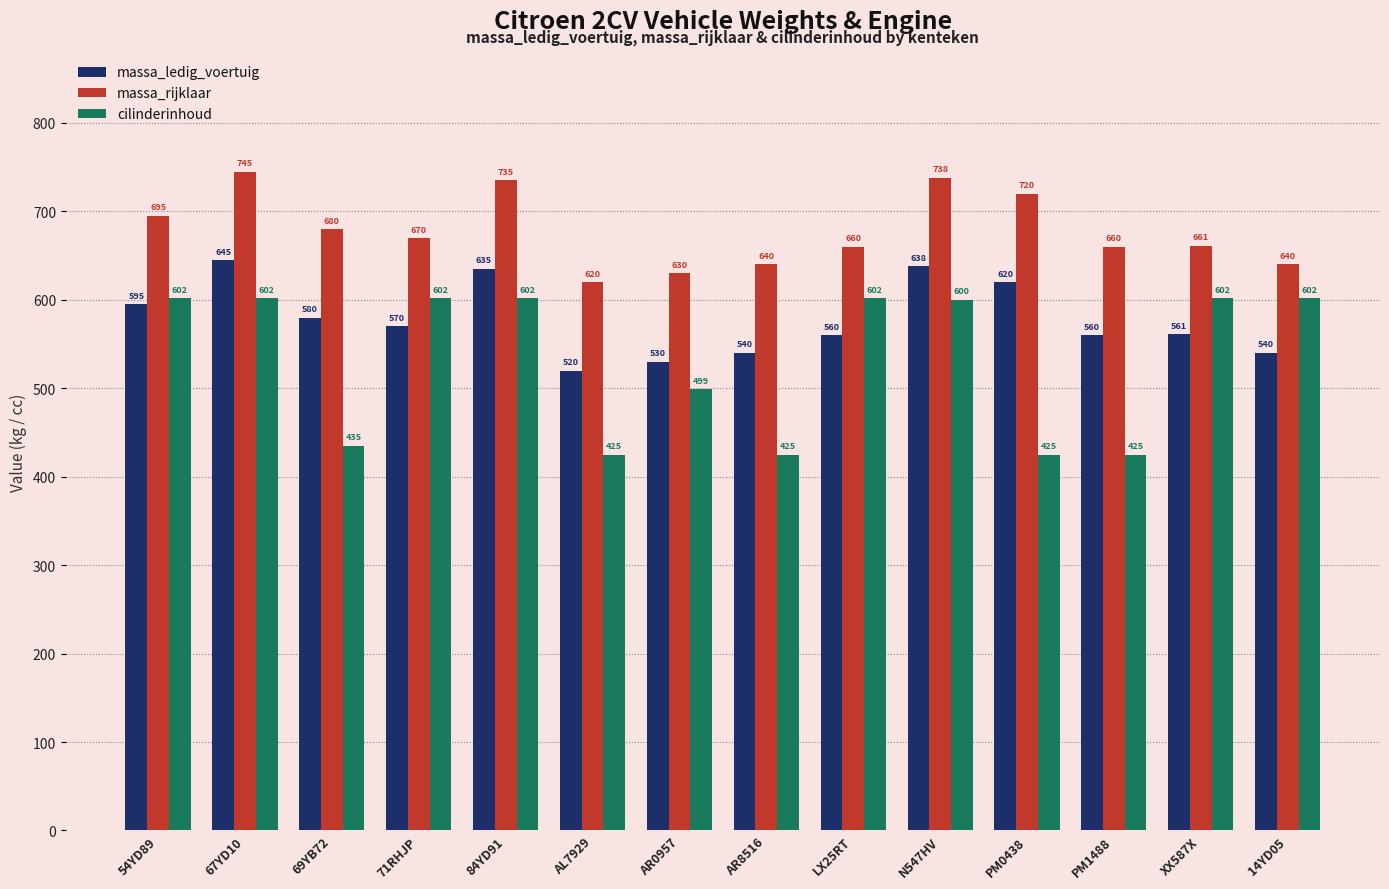

What is the sum of all massa_rijklaar values?

9494